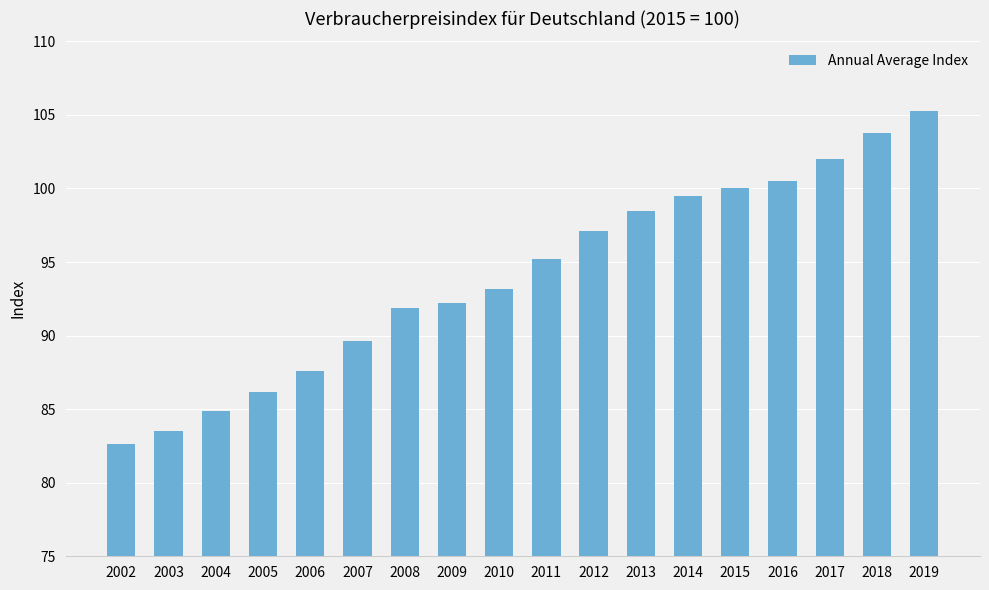

Where does the data first go above 95?

2011